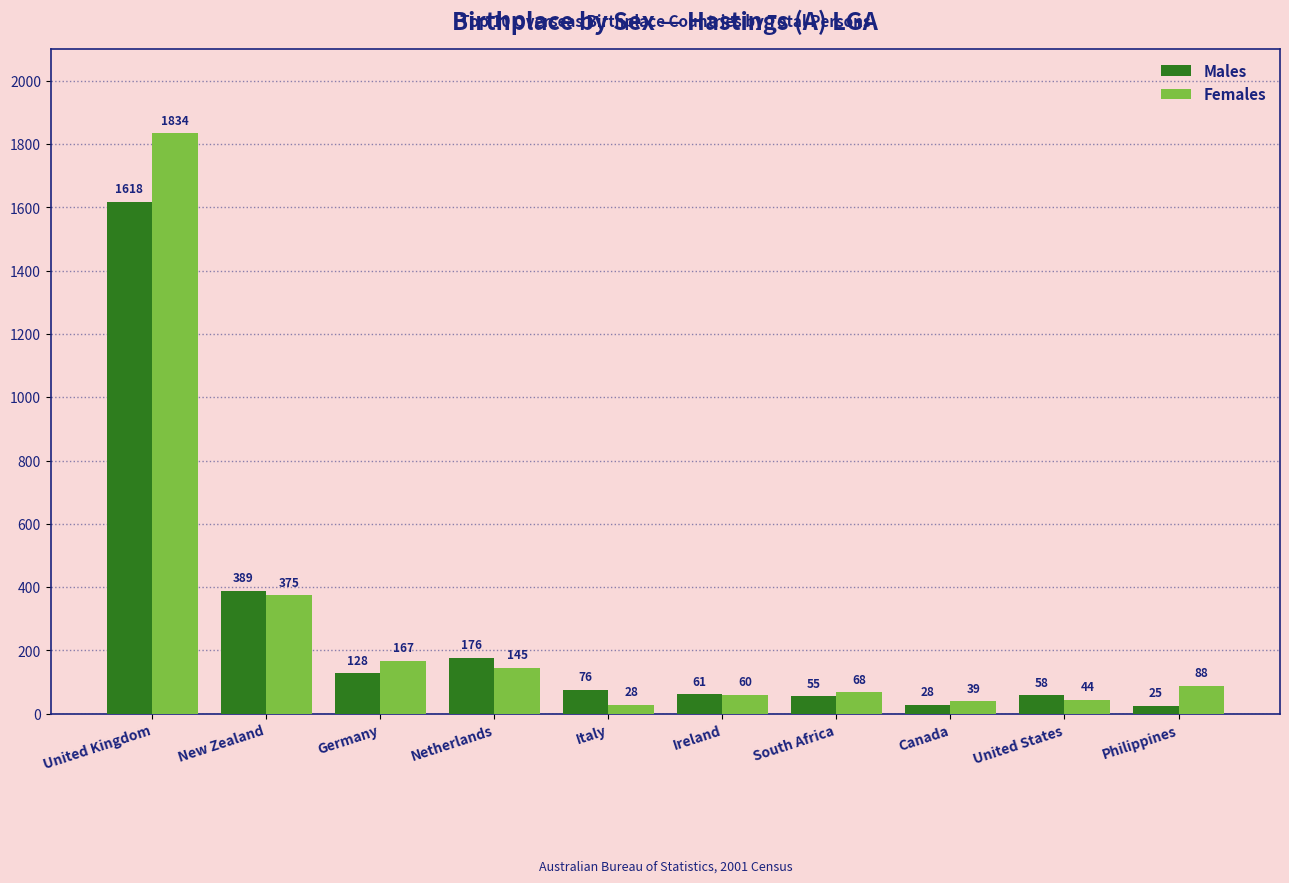

List the series in order of their overall mean, highest first.

Females, Males